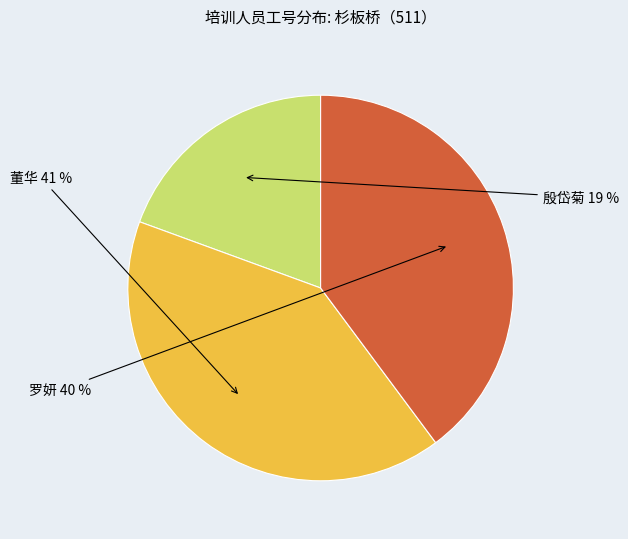

Does any single category account for the majority?

No